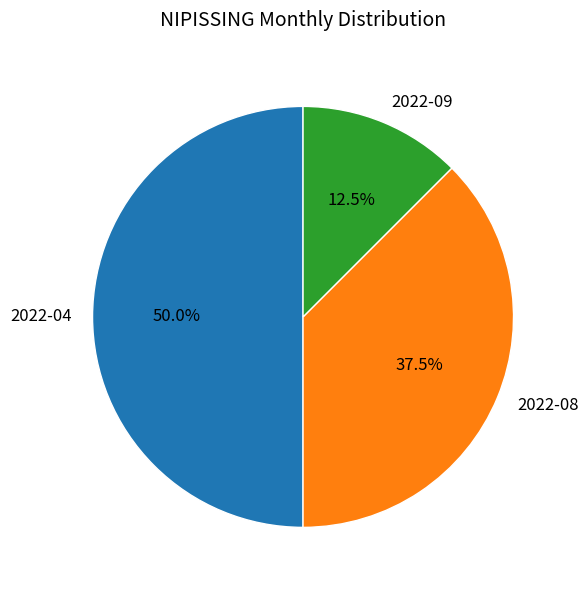

Combined, what portion of the pie is 2022-08 and 2022-09?

50.0%